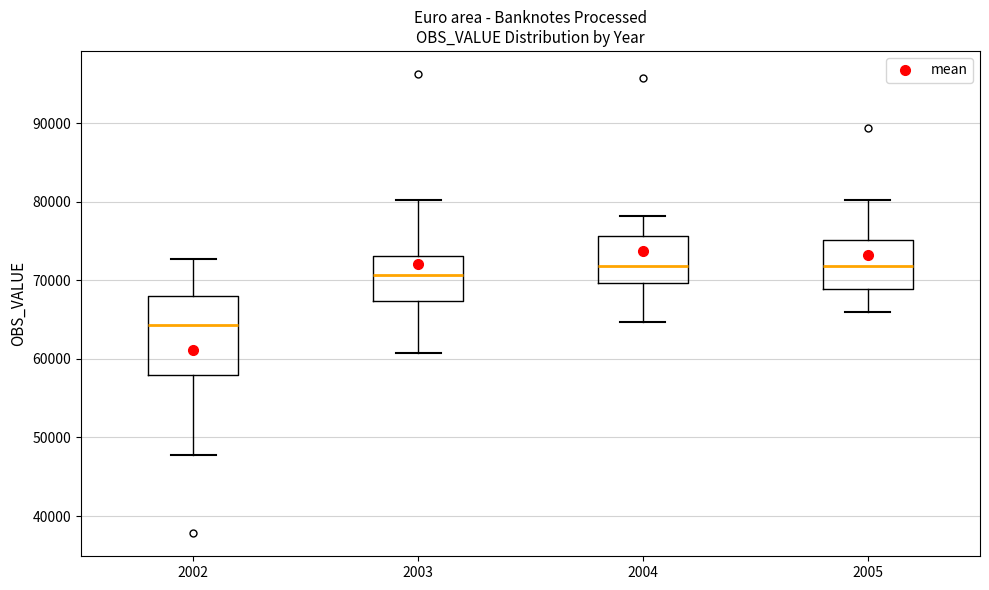

Reading left to right, read every box against the y-axis: the position of its median line, the range the box covers, and the ends of its whiskers. The values are not printed on the chart, so give them approximately, as read against the axis.

2002: median 64000, box 58000 to 68000, whiskers 48000 to 73000
2003: median 71000, box 67000 to 73000, whiskers 61000 to 80000
2004: median 72000, box 70000 to 76000, whiskers 65000 to 78000
2005: median 72000, box 69000 to 75000, whiskers 66000 to 80000